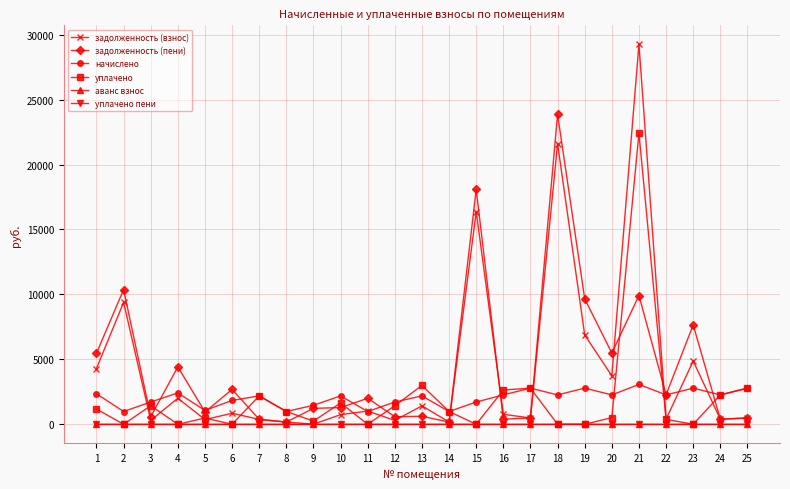

At which category is the sum across all series the highest?

21